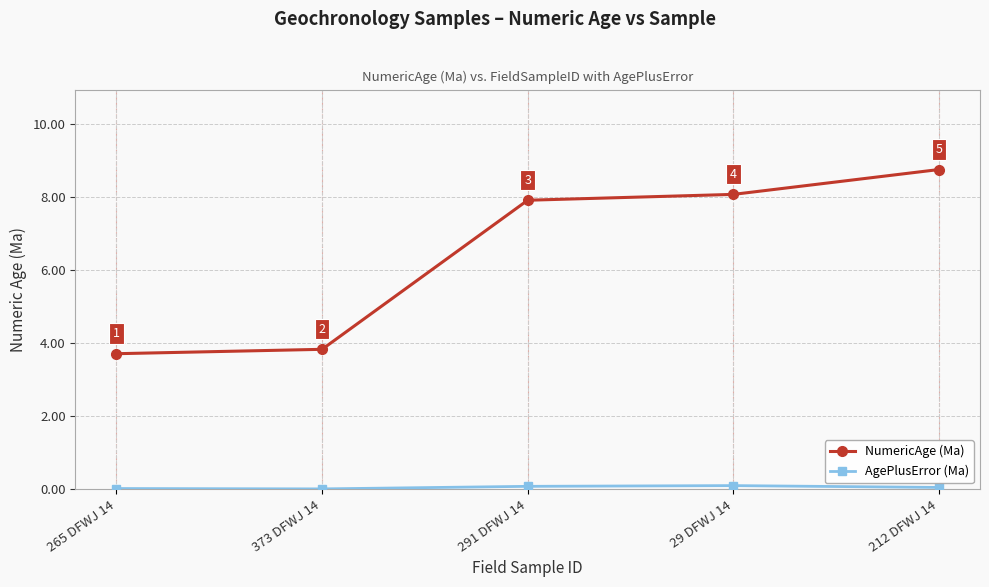

True or false: NumericAge (Ma) has a value of 12.4 at 29 DFWJ 14.

False